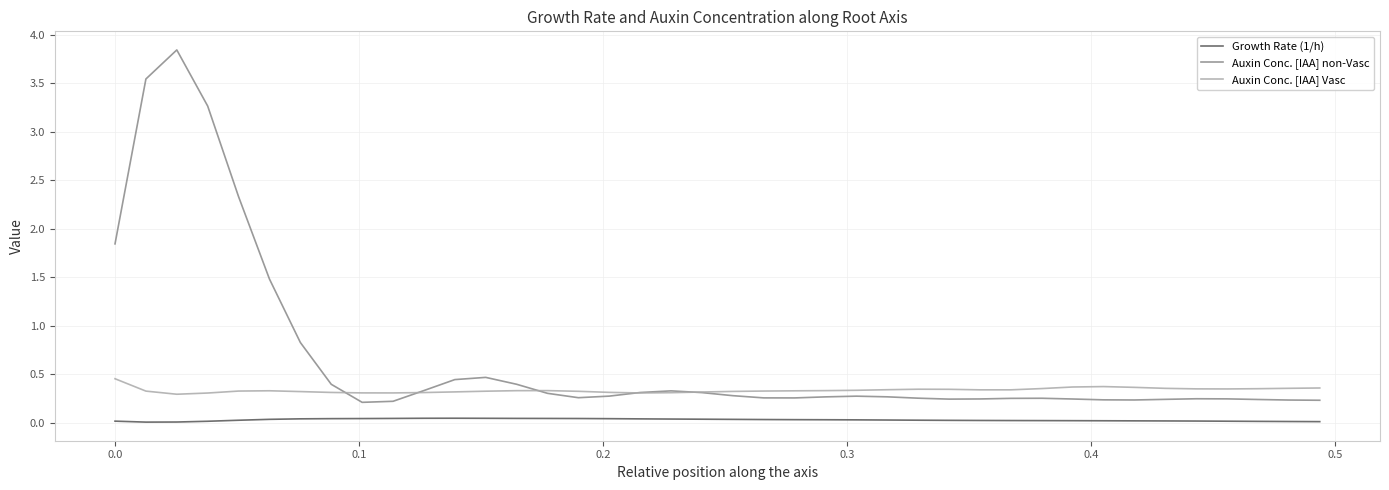

At how many categories does at least one series exceed 0?

40